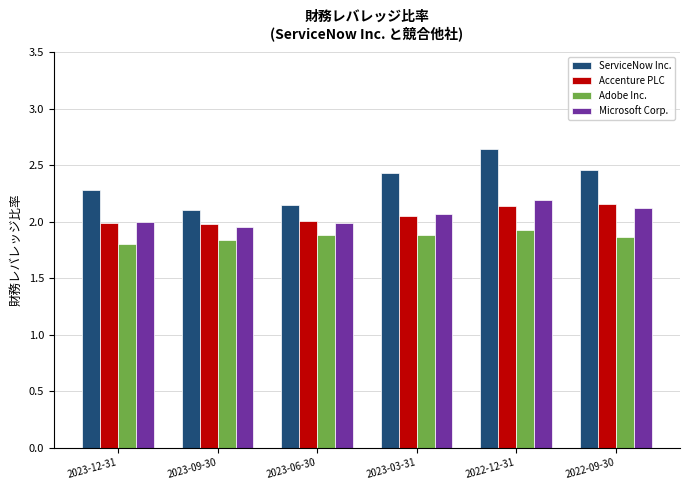

At how many categories does at least one series exceed 1?

6